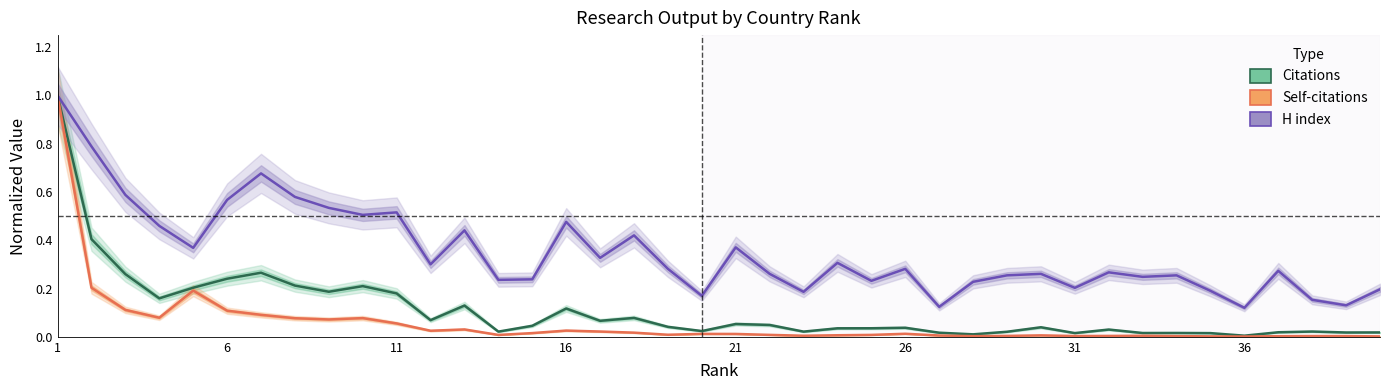

List the series in order of their peak value, highest first.

Citations, Self-citations, H index